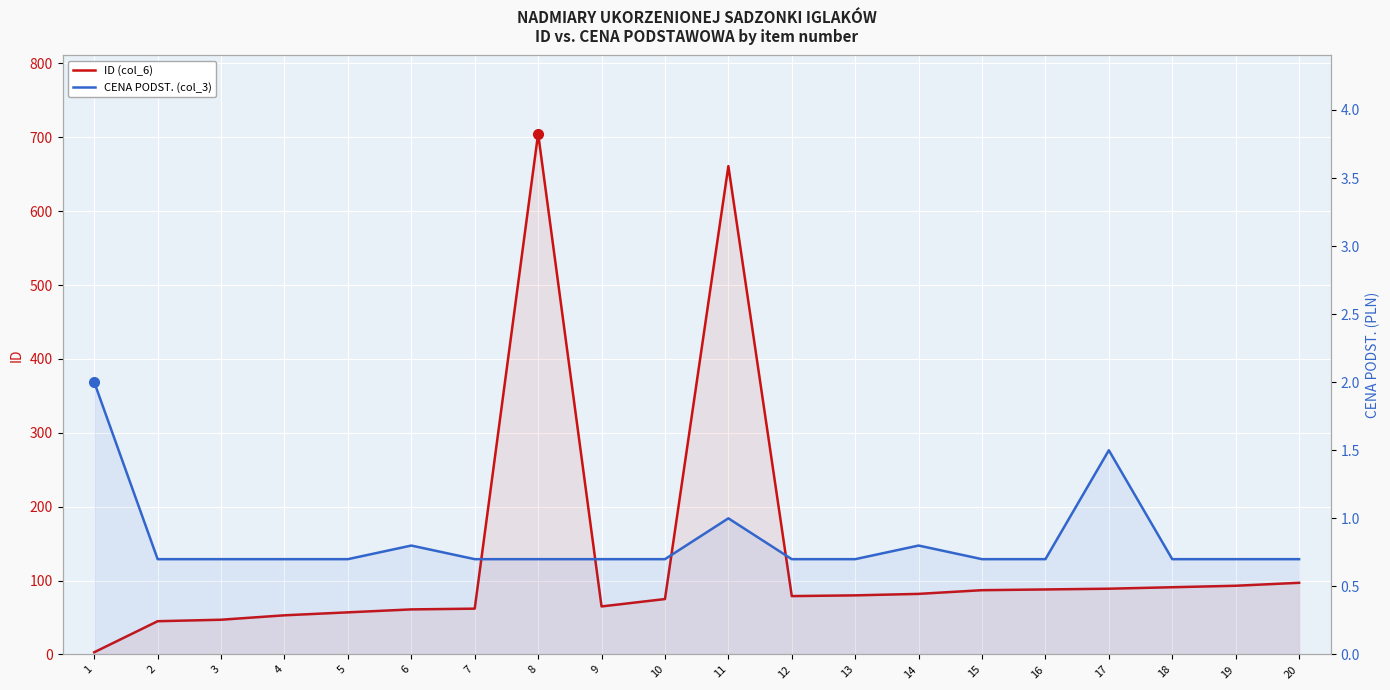

True or false: ID (col_6) and CENA PODST. (col_3) cross at least once.

False